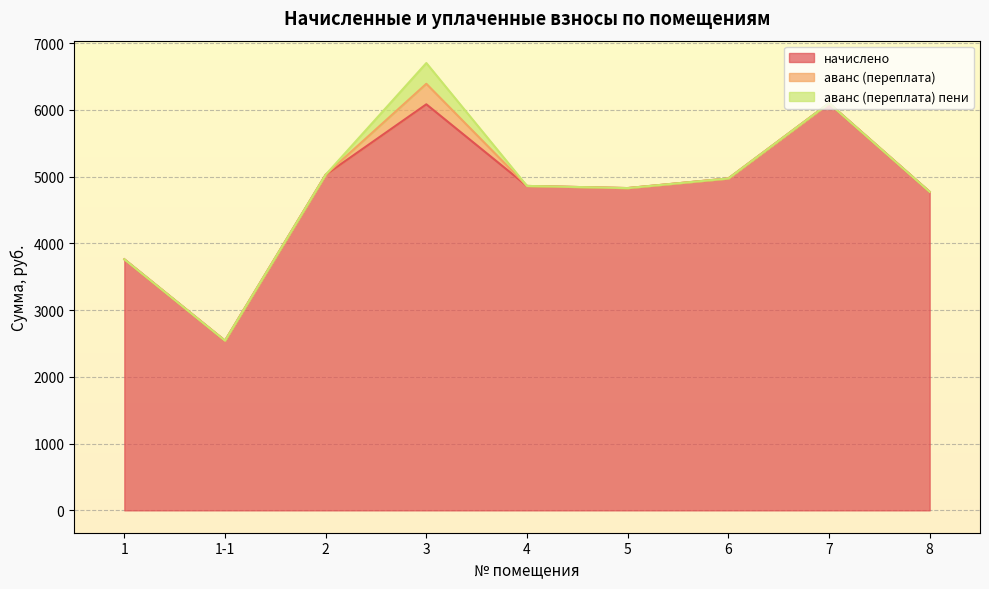

What are all the series names shown in the legend?

начислено, аванс (переплата), аванс (переплата) пени